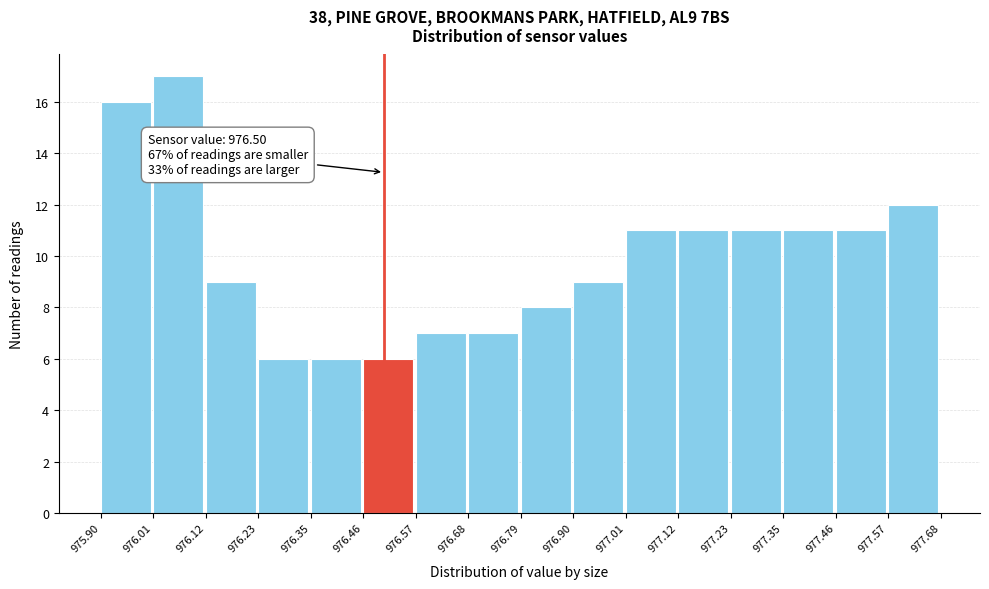

Over which range of the x-axis is the bar tallest?

976.01 to 976.12